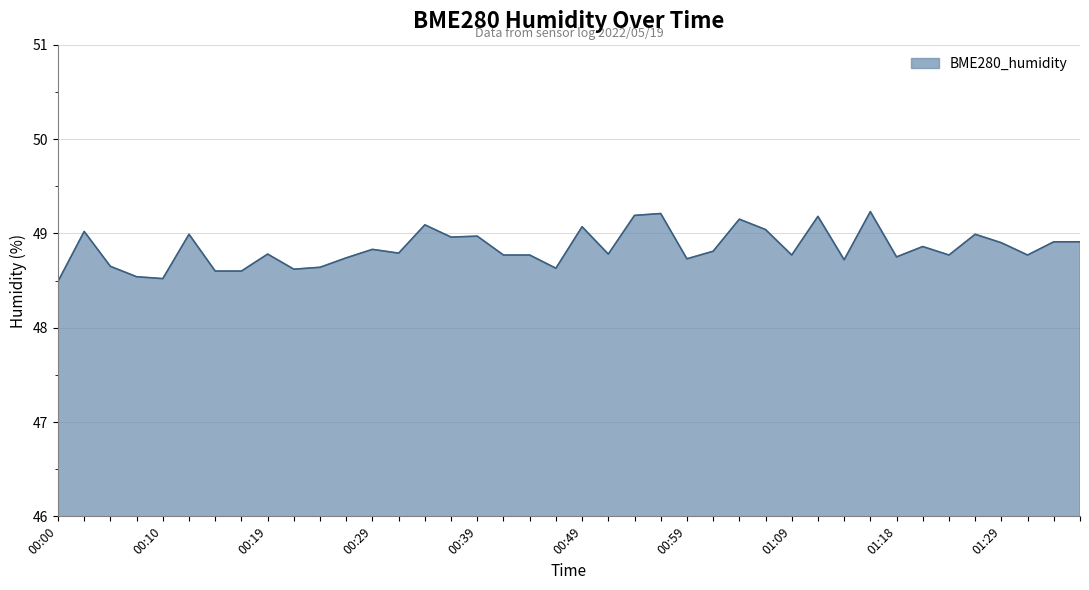

What is the minimum value shown in the chart?

48.5